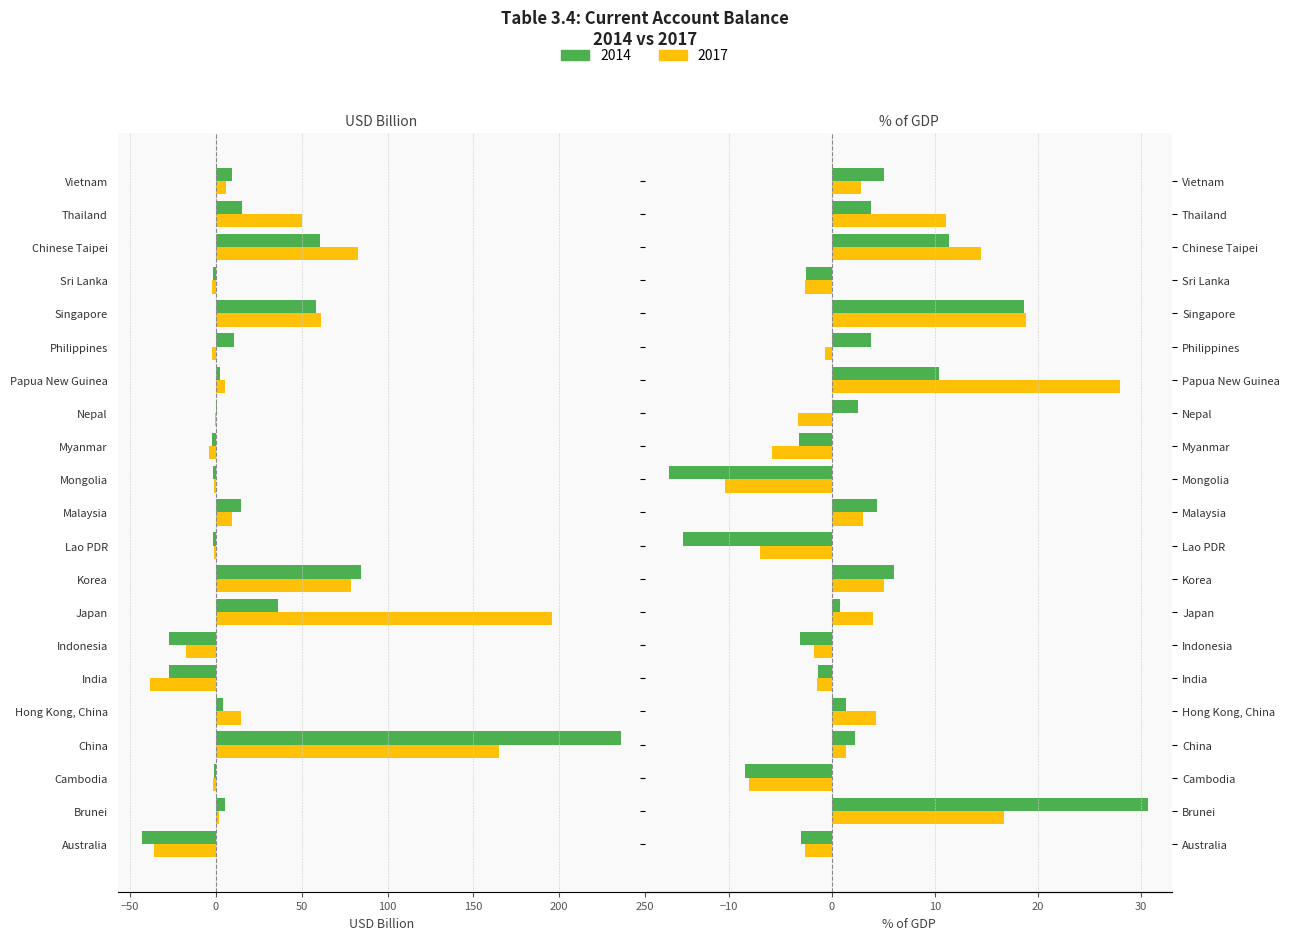

Is it true that 2014 % GDP equals 1.4 at Hong Kong, China?

True